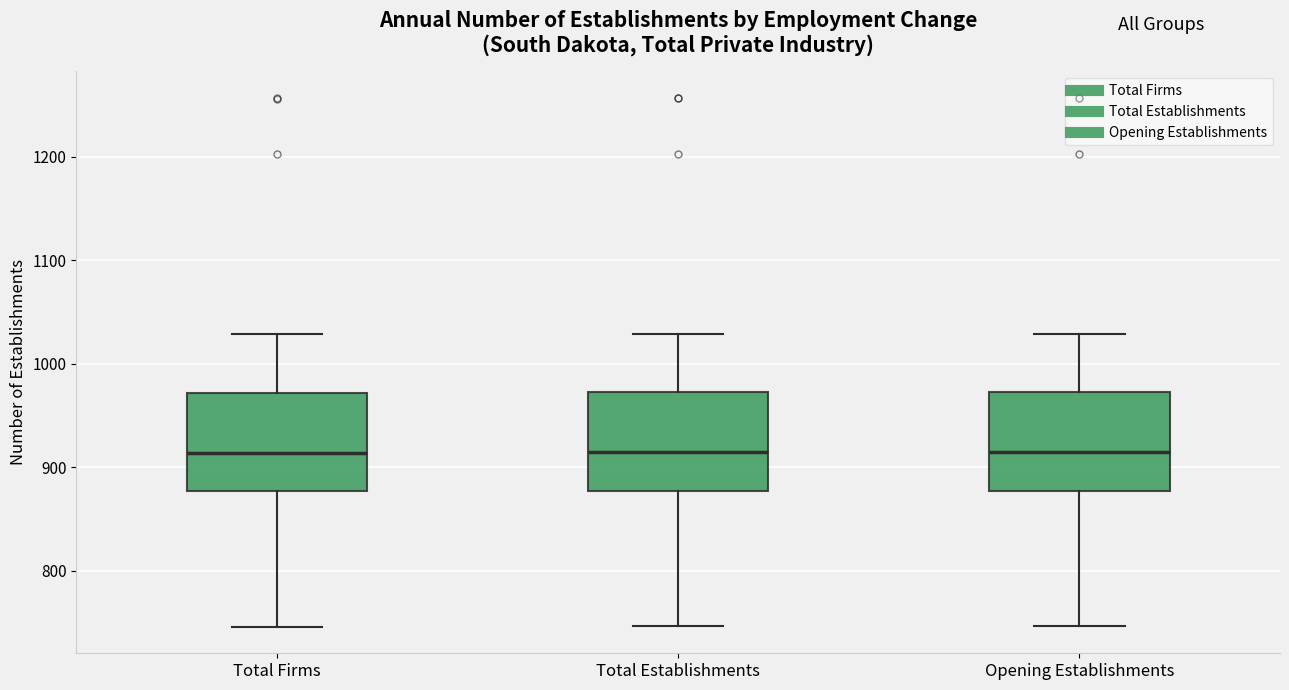

Reading left to right, transcribe this box plot: for each box, give where its median line is, the range the box spans, and where its two whiskers end, as read against the y-axis. The values are not printed on the chart, so give them approximately, as read against the axis.

Total Firms: median 910, box 880 to 970, whiskers 750 to 1030
Total Establishments: median 920, box 880 to 970, whiskers 750 to 1030
Opening Establishments: median 920, box 880 to 970, whiskers 750 to 1030